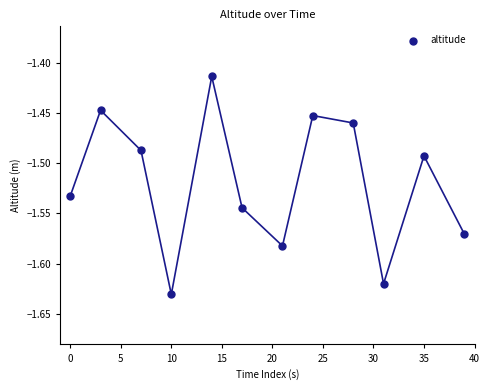

What is the average X value?

19.1